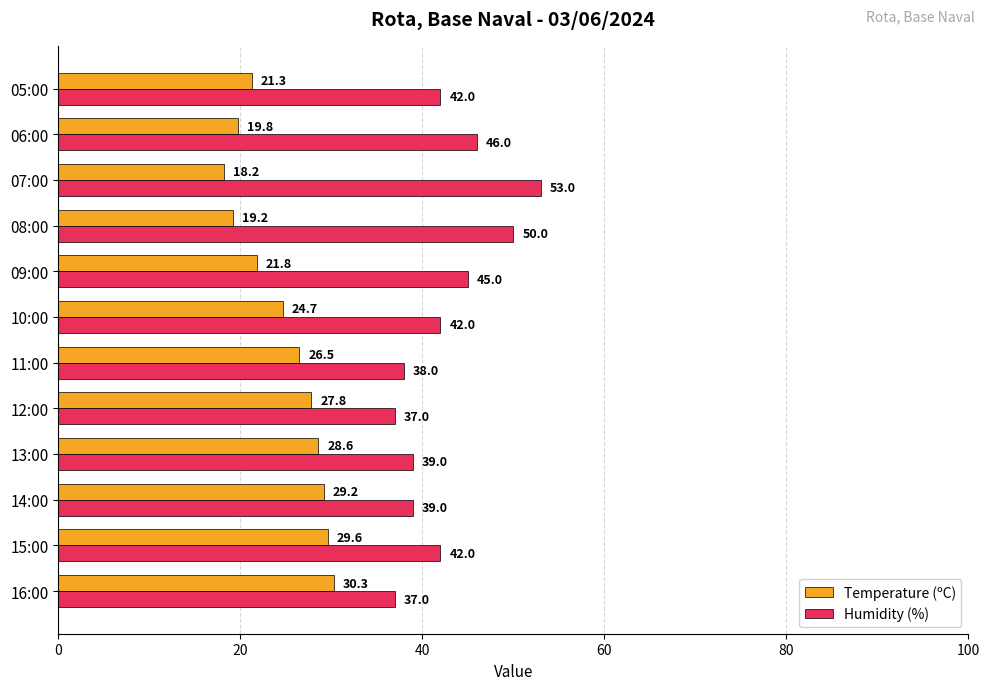

What is the greatest value displayed?

53.0